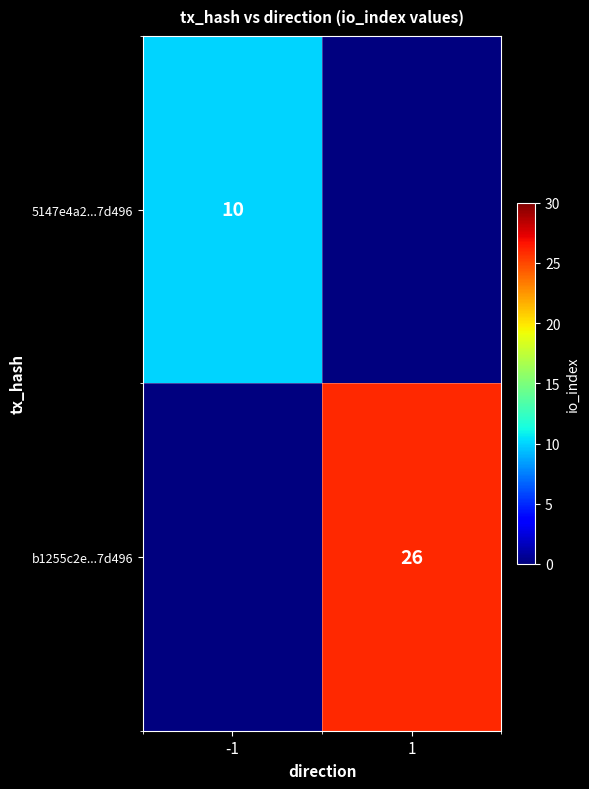

Is the value of 5147e4a2...7d496 at -1 greater than the value of b1255c2e...7d496 at 1?

No